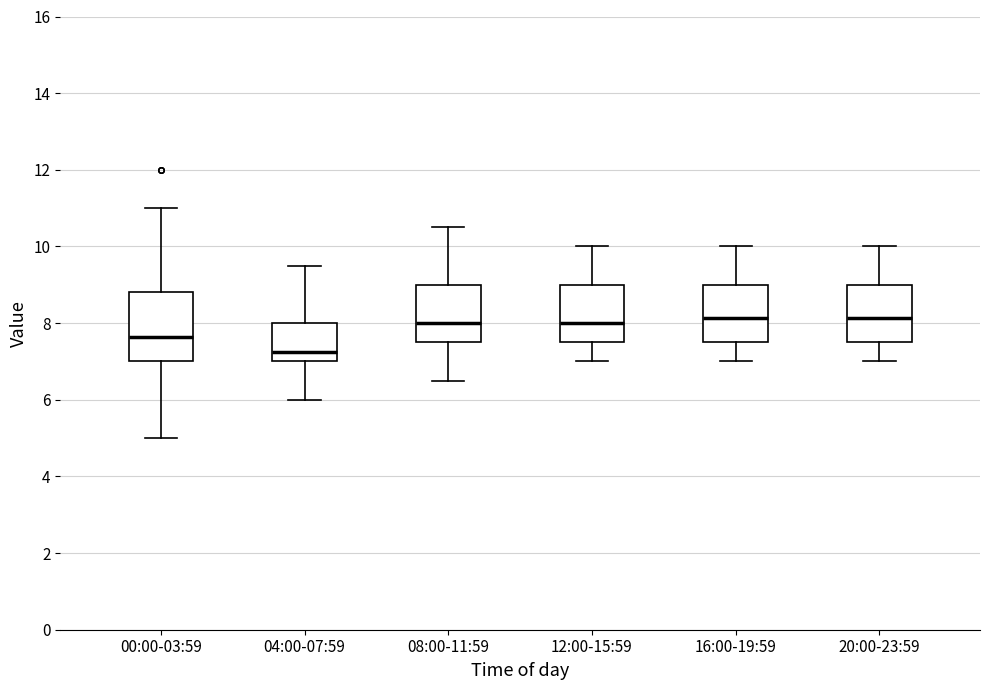

Reading left to right, transcribe this box plot: for each box, give where its median line is, the range the box spans, and where its two whiskers end, as read against the y-axis. The values are not printed on the chart, so give them approximately, as read against the axis.

00:00-03:59: median 7.6, box 7.0 to 8.8, whiskers 5.0 to 11.0
04:00-07:59: median 7.2, box 7.0 to 8.0, whiskers 6.0 to 9.6
08:00-11:59: median 8.0, box 7.6 to 9.0, whiskers 6.6 to 10.6
12:00-15:59: median 8.0, box 7.6 to 9.0, whiskers 7.0 to 10.0
16:00-19:59: median 8.2, box 7.6 to 9.0, whiskers 7.0 to 10.0
20:00-23:59: median 8.2, box 7.6 to 9.0, whiskers 7.0 to 10.0